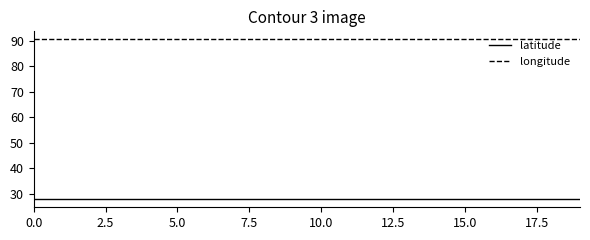

Which series has the largest total across all categories?

longitude